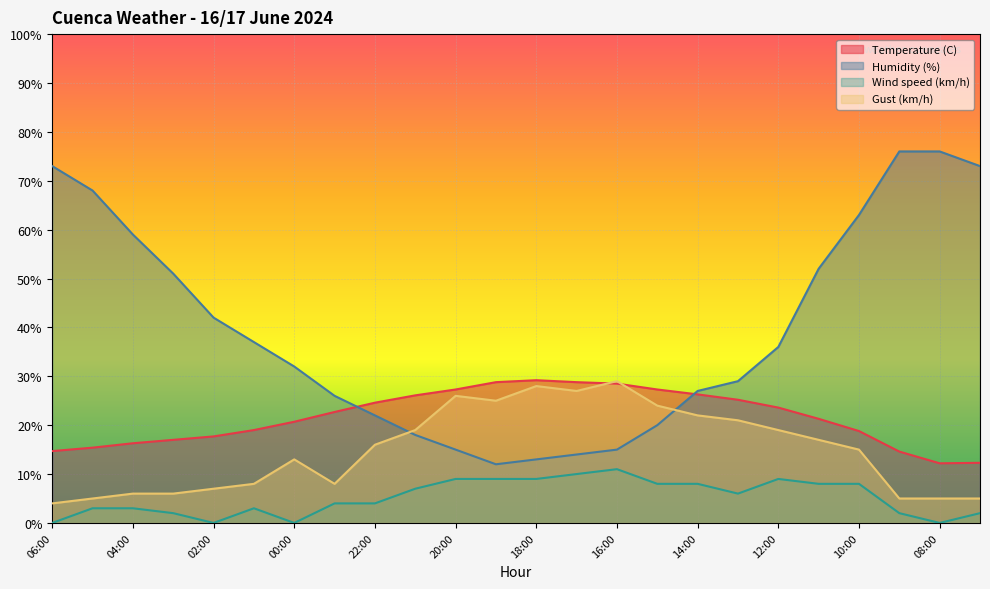

At which category is the sum across all series the highest?

10:00